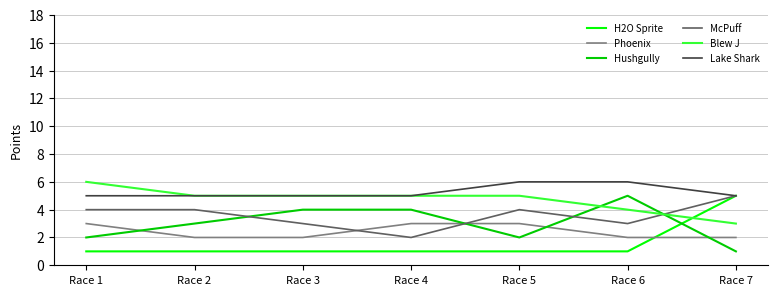

True or false: Hushgully and H2O Sprite cross at least once.

True